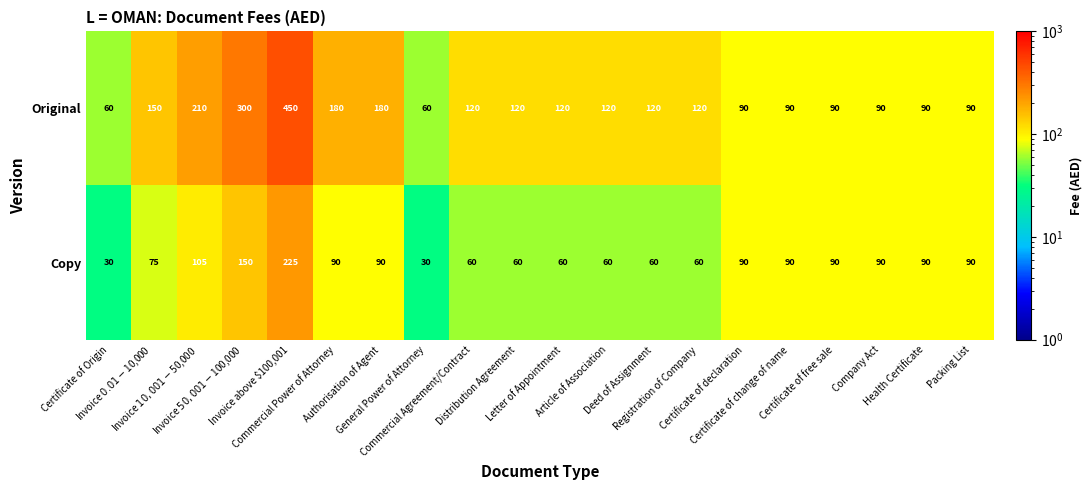

What is the difference between the second highest and minimum values in the Original series?

240